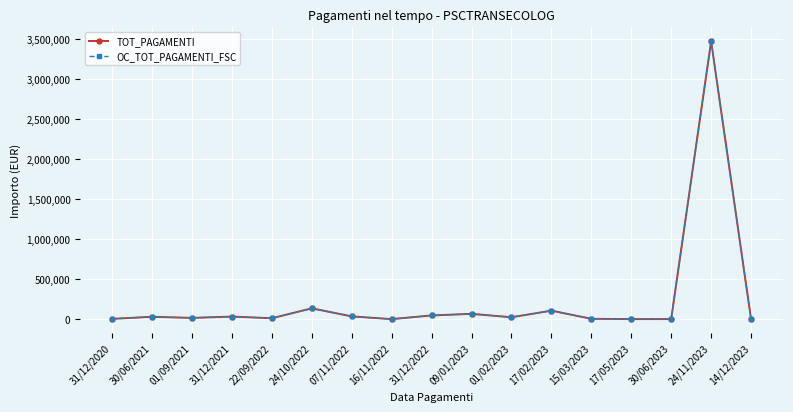

Does the chart have visible grid lines?

Yes